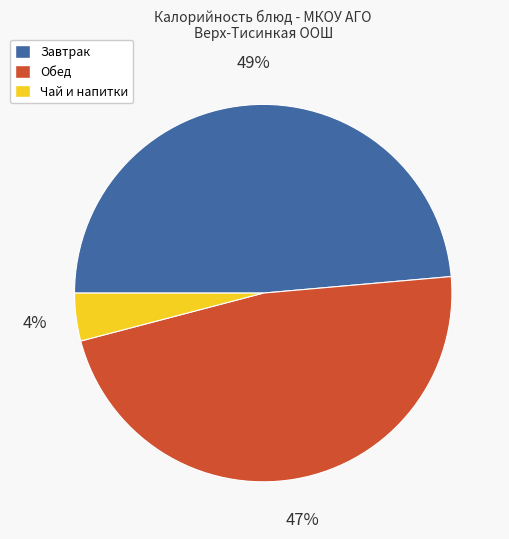

To the nearest percent, what portion does Обед represent?

47%